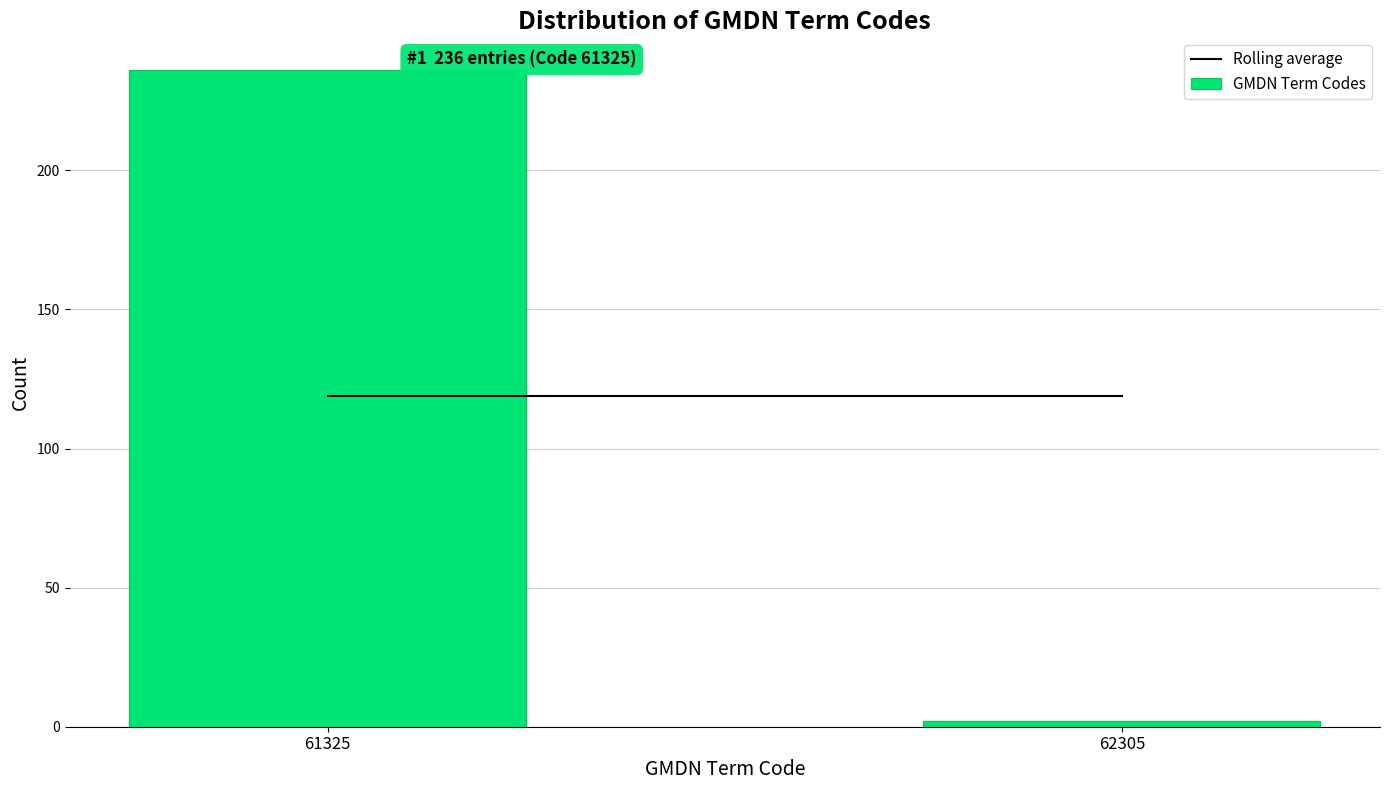

Reading left to right, extract all data points from this chart.

61325=236	62305=2